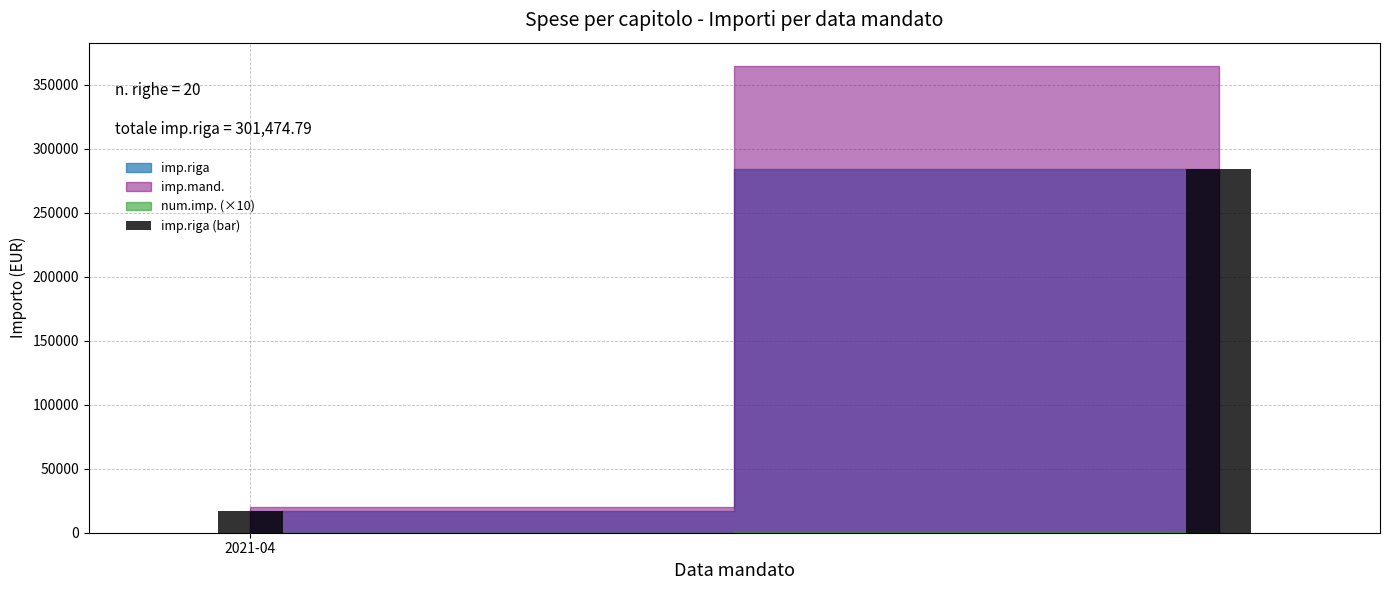

What is the sum of all values?

301474.8